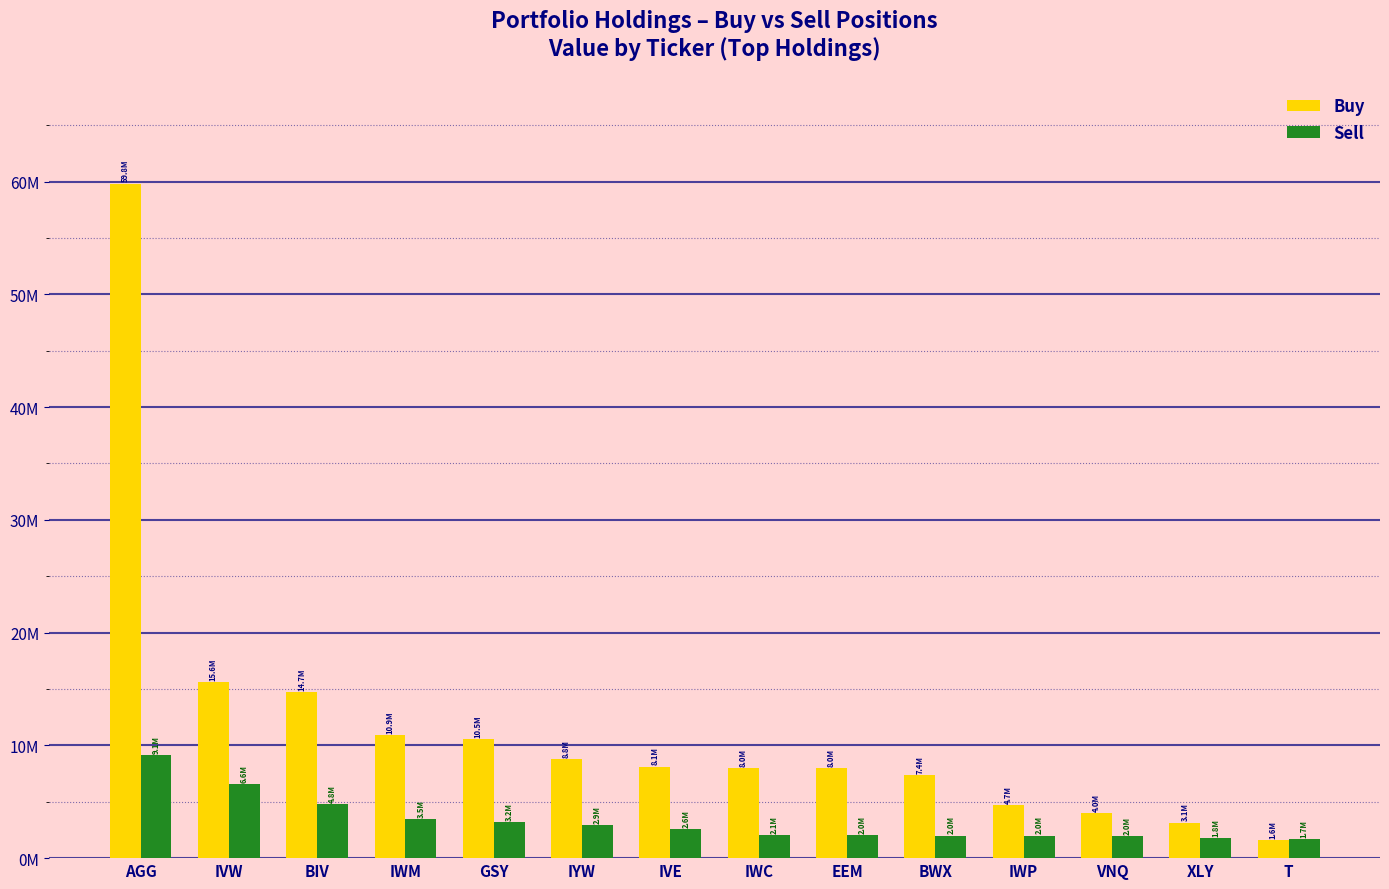

List the series in order of their overall mean, lowest first.

Sell, Buy